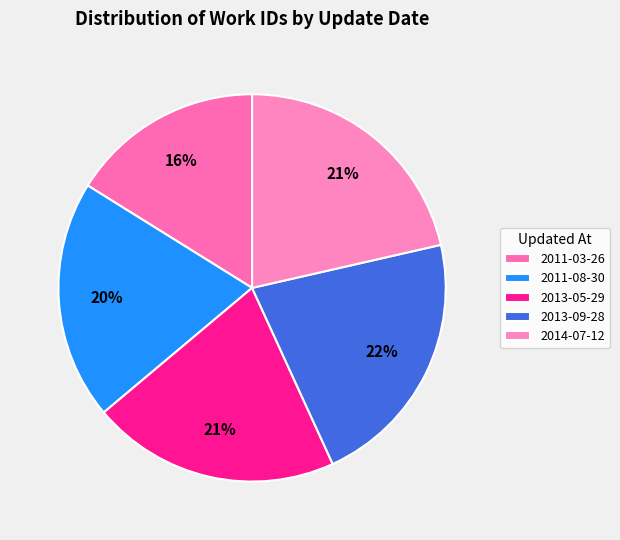

To the nearest percent, what percentage of the pie is 2014-07-12?

21%